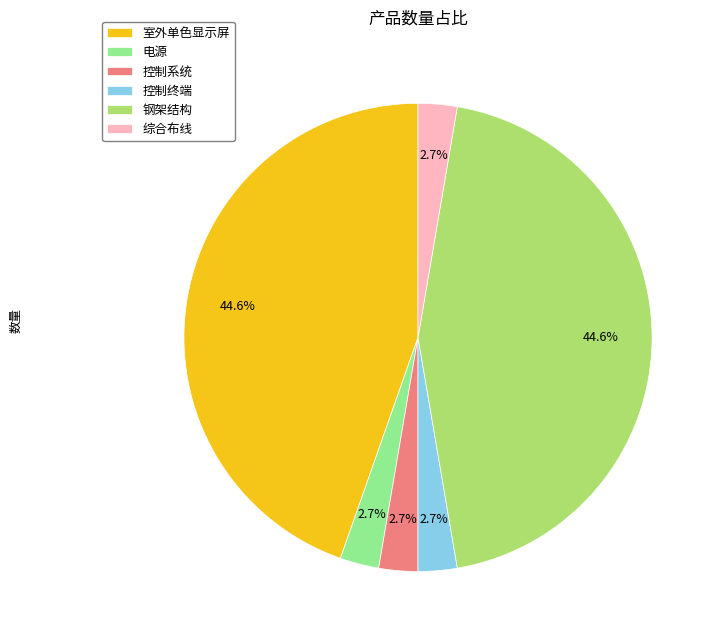

To the nearest percent, what percentage of the pie is 控制系统?

3%